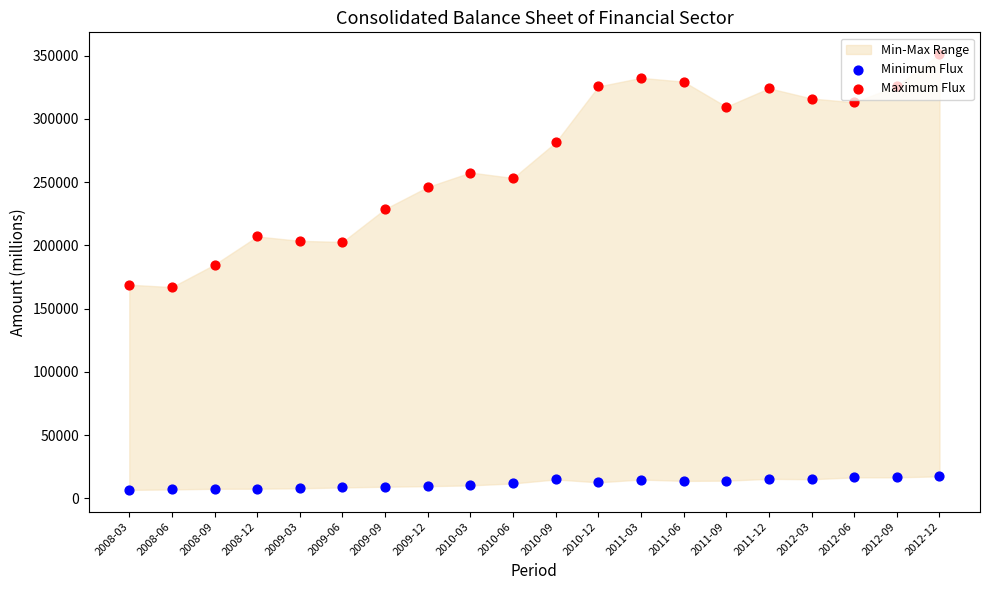

Which series has the largest total across all categories?

Maximum Flux